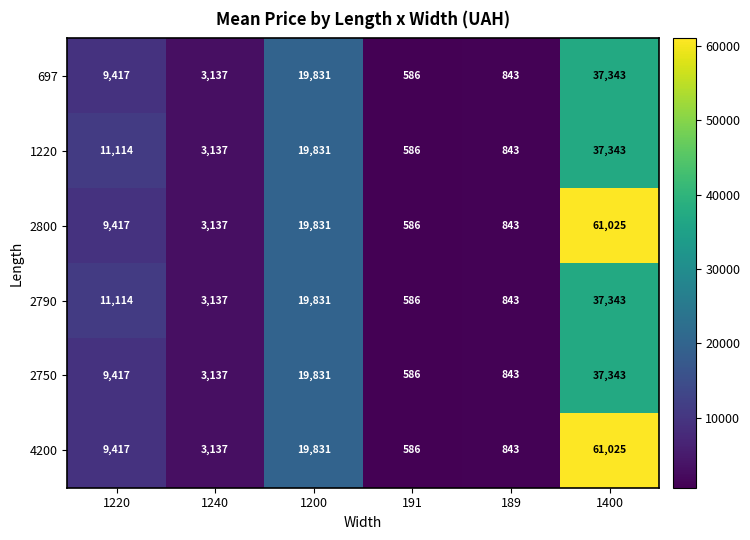

How many categories are shown in the chart?

6